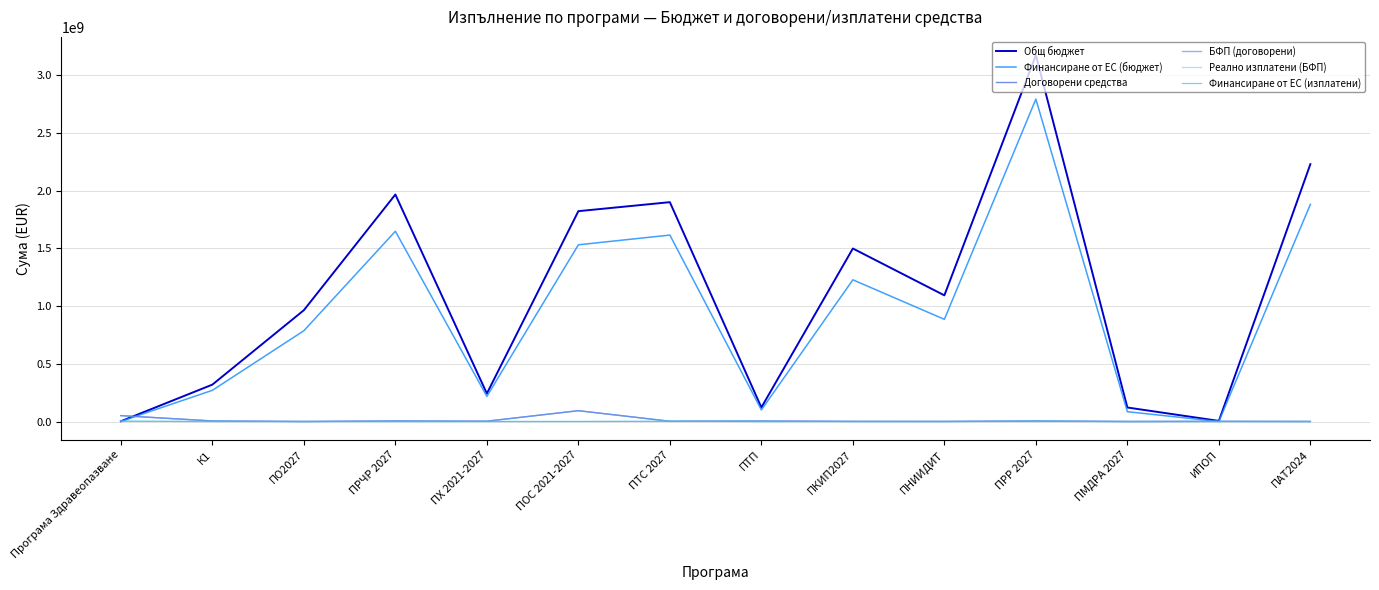

Which series changed the most between К1 and ПКИП2027?

Общ бюджет